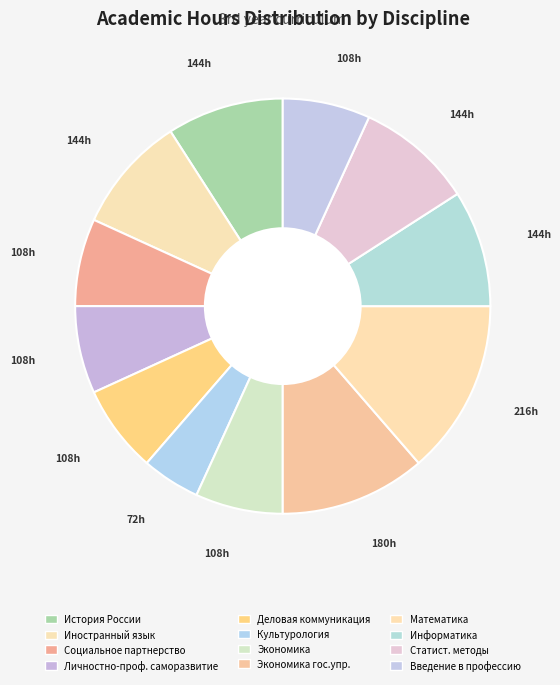

Which category has the smallest portion of the pie?

Культурология